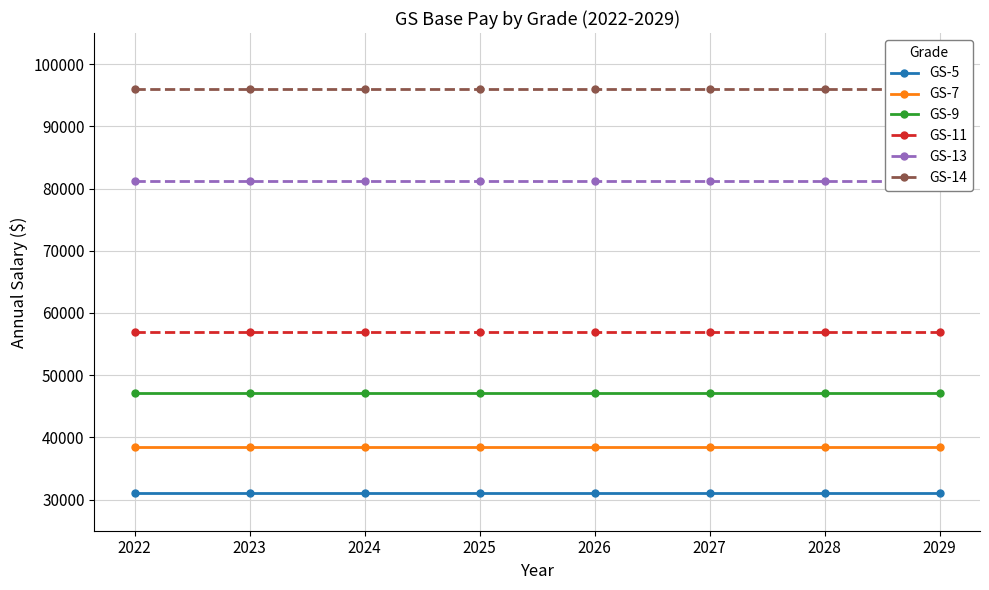

List the labels in order of GS-11 value, largest first.

2022, 2023, 2024, 2025, 2026, 2027, 2028, 2029